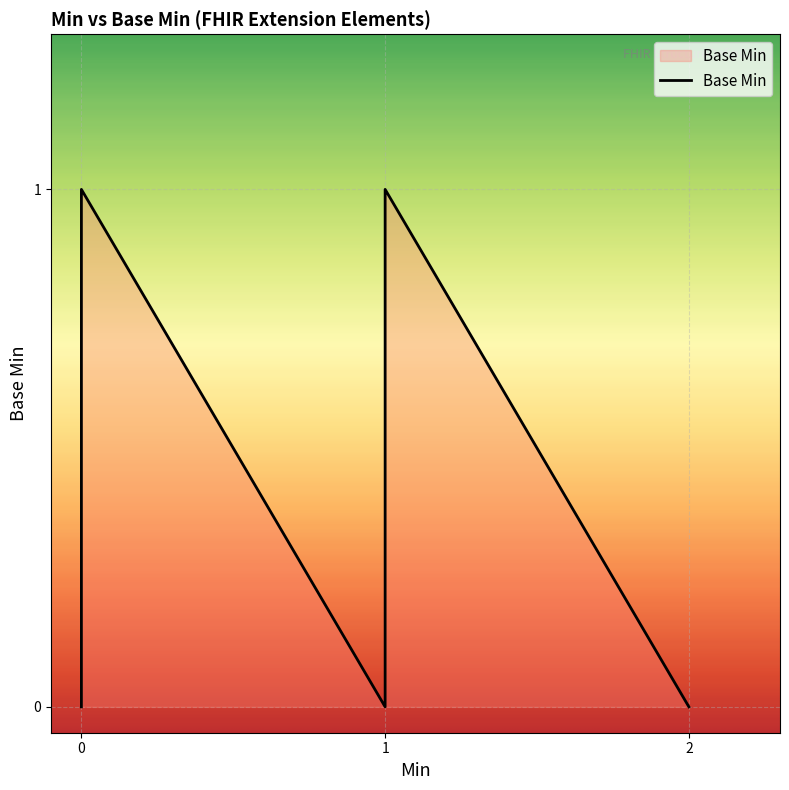

What is the sum of all values?

2